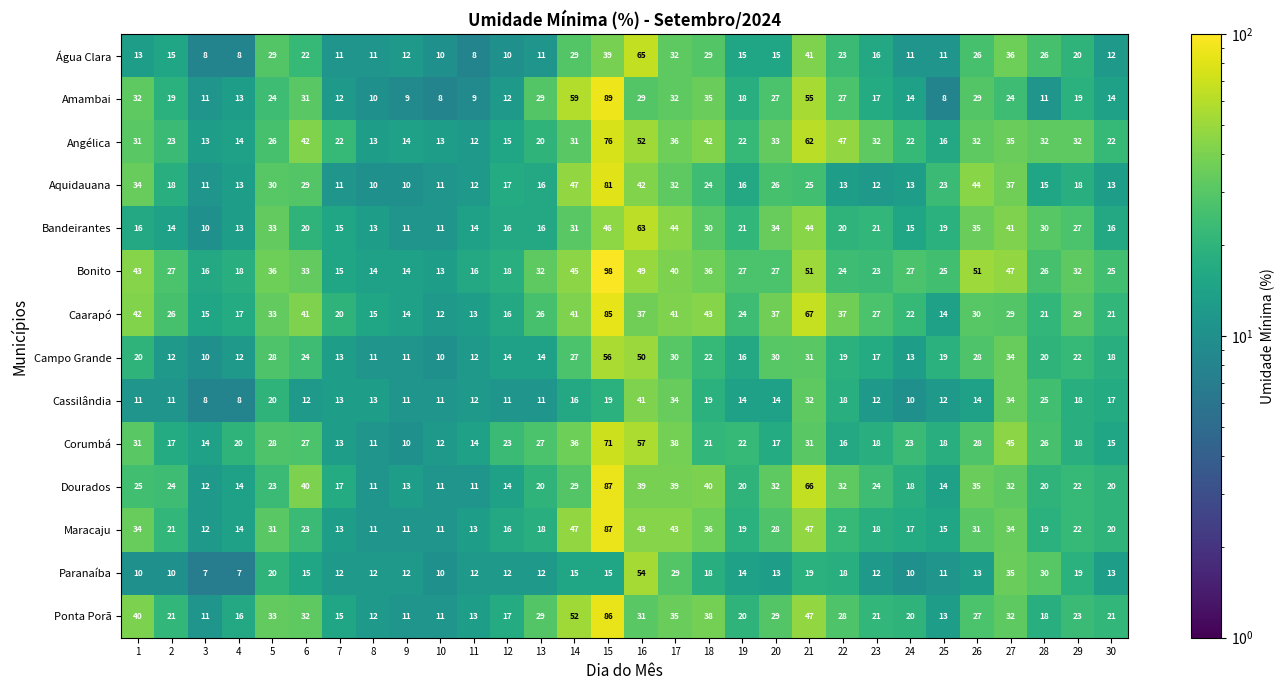

What is the difference between the maximum and minimum values in the Bandeirantes series?

53